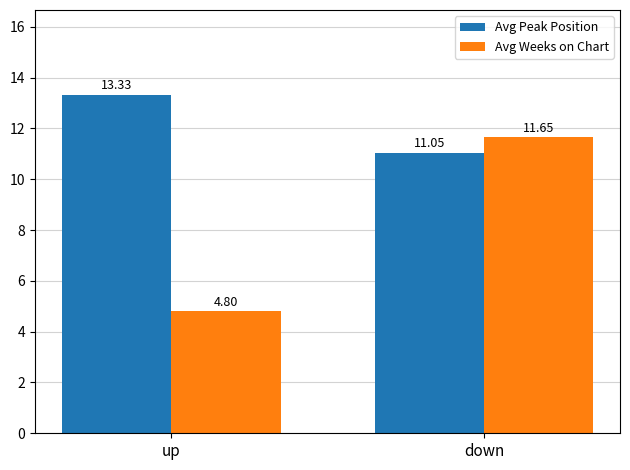

What is the spread (max minus min) of values at up?

8.5